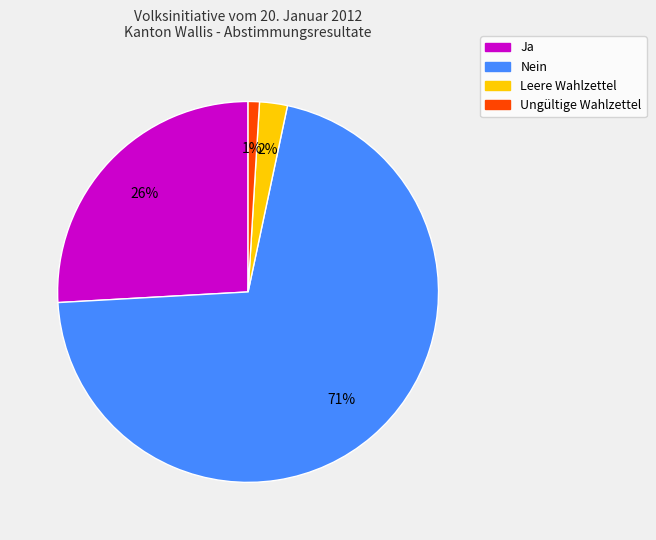

How many segments does this pie chart have?

4